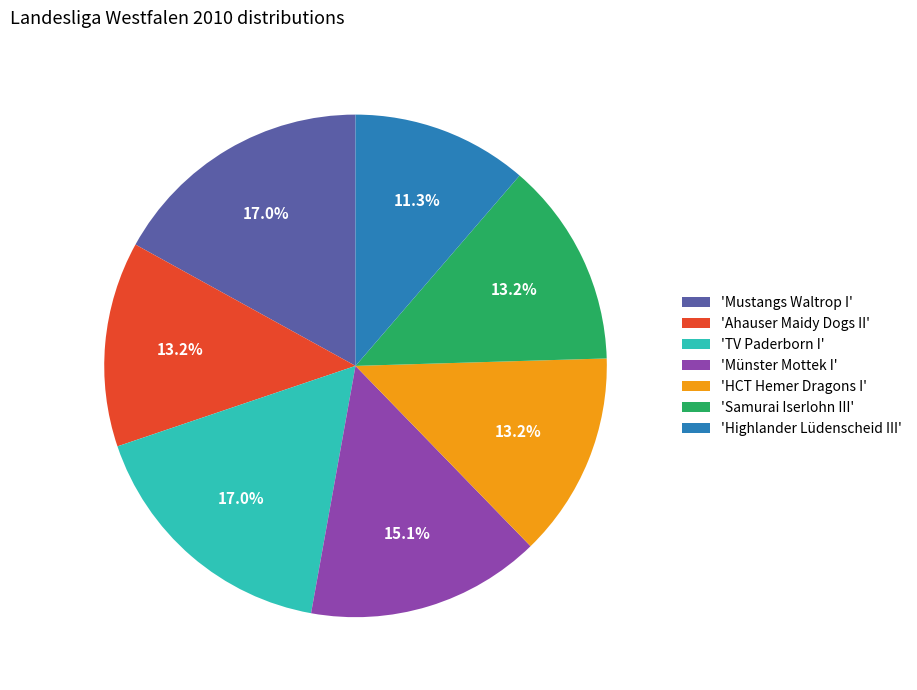

What is the smallest slice in the pie chart?

'Highlander Lüdenscheid III'